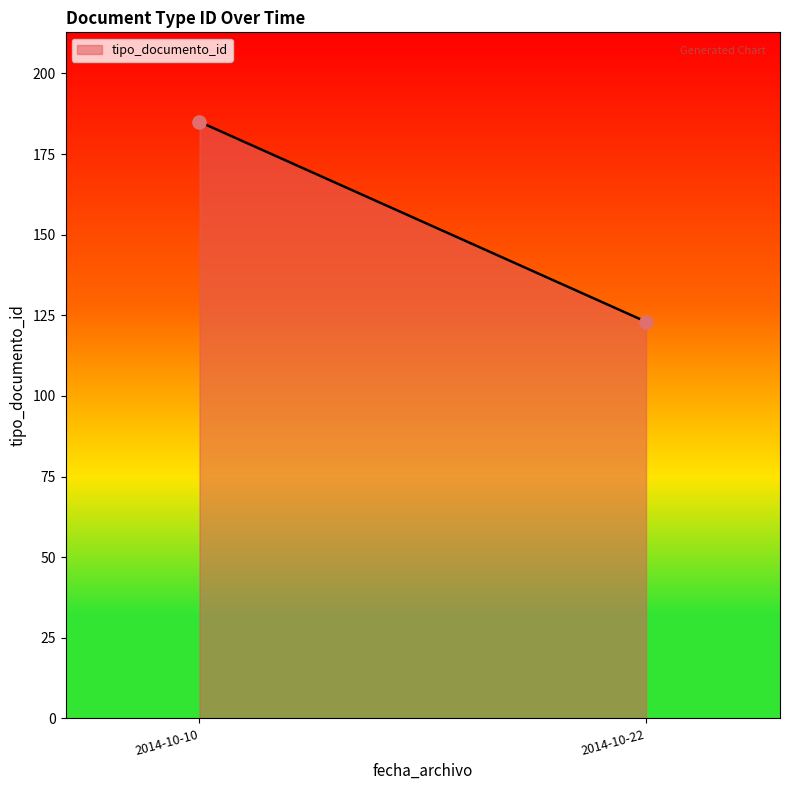

What is the range of Y values (max minus min)?

62